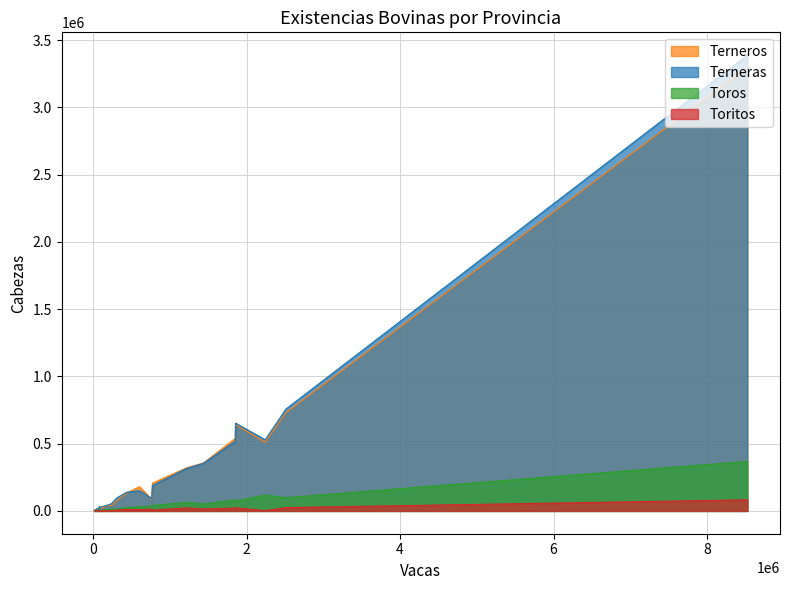

In Terneras, how many points are higher than both neighbors (excluding endpoints)?

3